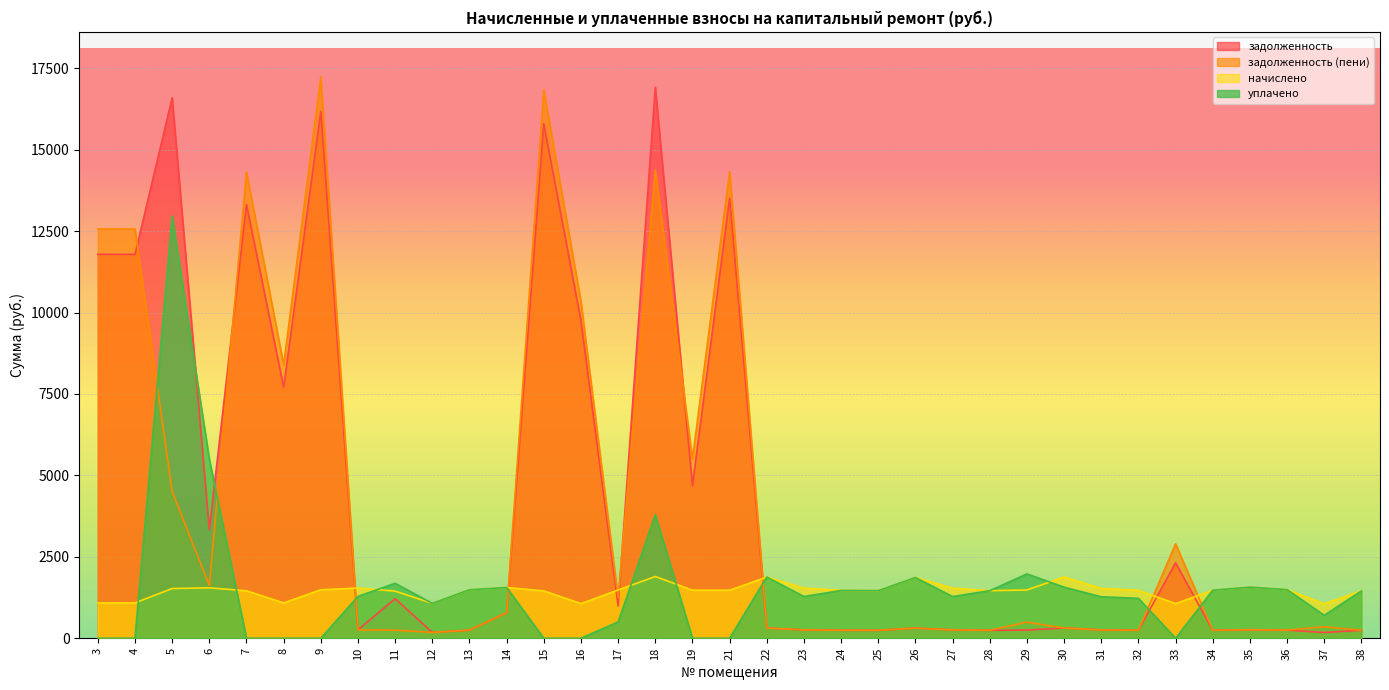

Reading left to right, extract all data points from this chart.

задолженность: 11789.9	11789.9	16597.4	3334.6	13317.9	7708.6	16177.3	256.8	1214.6	179.2	248.0	782.1	15795.8	9749.3	991.7	16919.8	4688.4	13513.5	313.0	256.2	244.5	243.4	310.6	255.7	243.4	250.1	313.6	254.5	245.1	2314.4	245.7	261.5	248.6	176.1	242.2
задолженность (пени): 12565.9	12565.9	4510.7	1616.8	14313.9	8401.4	17242.1	256.8	248.1	178.4	248.0	781.3	16835.4	10335.3	1243.4	14377.0	5505.4	14325.7	313.0	256.2	244.5	243.4	310.6	255.7	243.4	493.7	313.6	254.5	245.1	2898.4	245.7	261.5	248.6	352.2	242.2
начислено: 1084.6	1084.6	1526.9	1547.9	1456.7	1084.6	1488.2	1540.9	1446.1	1070.6	1488.2	1558.4	1453.1	1063.6	1481.2	1895.4	1474.2	1474.2	1877.9	1537.4	1467.2	1460.2	1863.8	1533.9	1460.2	1481.2	1881.4	1526.9	1470.7	1063.6	1474.2	1569.0	1491.8	1056.5	1453.1
уплачено: 0.0	0.0	12964.6	5497.0	0.0	0.0	0.0	1284.1	1687.1	1070.6	1488.2	1558.4	0.0	0.0	500.0	3790.8	0.0	0.0	1877.9	1281.2	1467.2	1460.2	1863.8	1278.6	1460.2	1975.0	1567.8	1272.4	1224.8	0.0	1474.2	1569.0	1491.8	704.4	1453.1